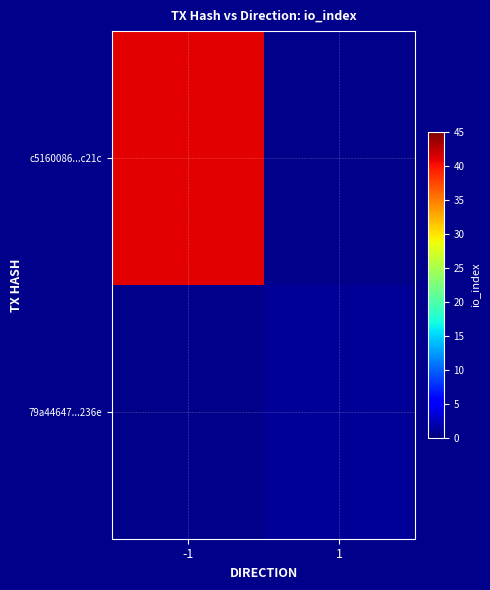

Where is c5160086...c21c nearest to the value 41?

-1